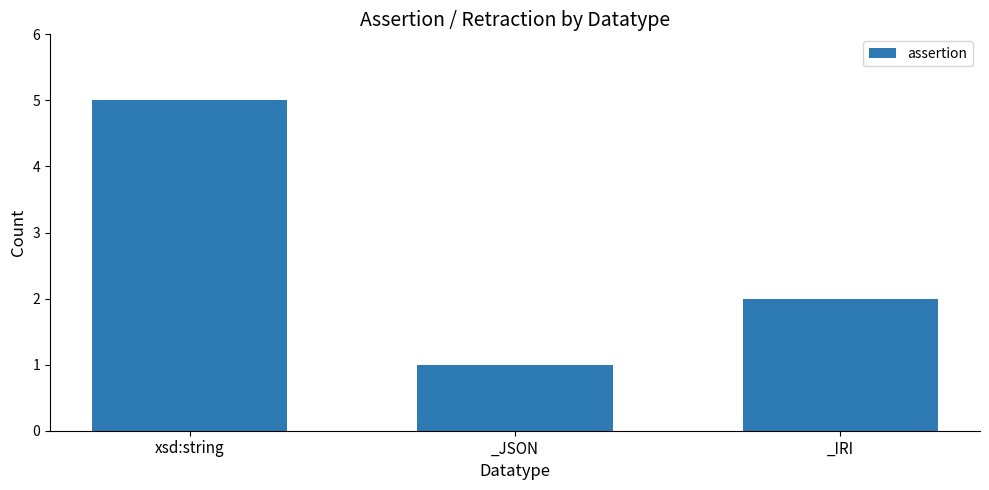

True or false: the data shows 2 at _IRI.

True